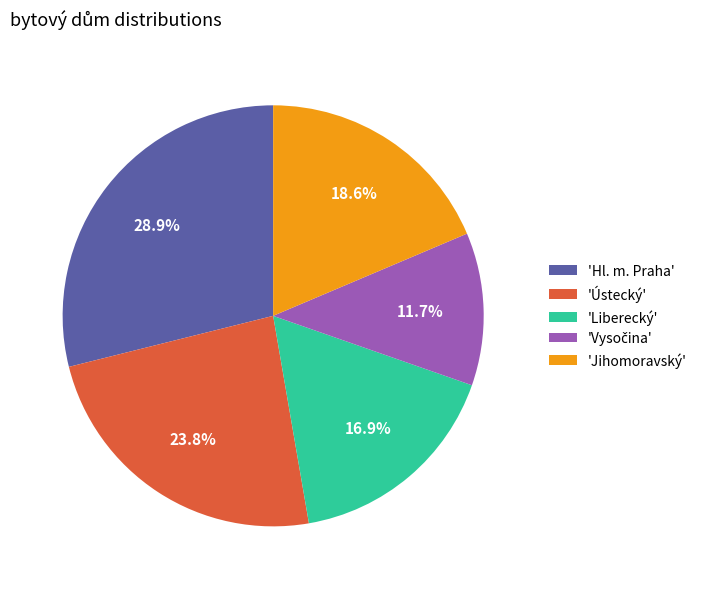

Is there any slice that represents more than half of the pie?

No